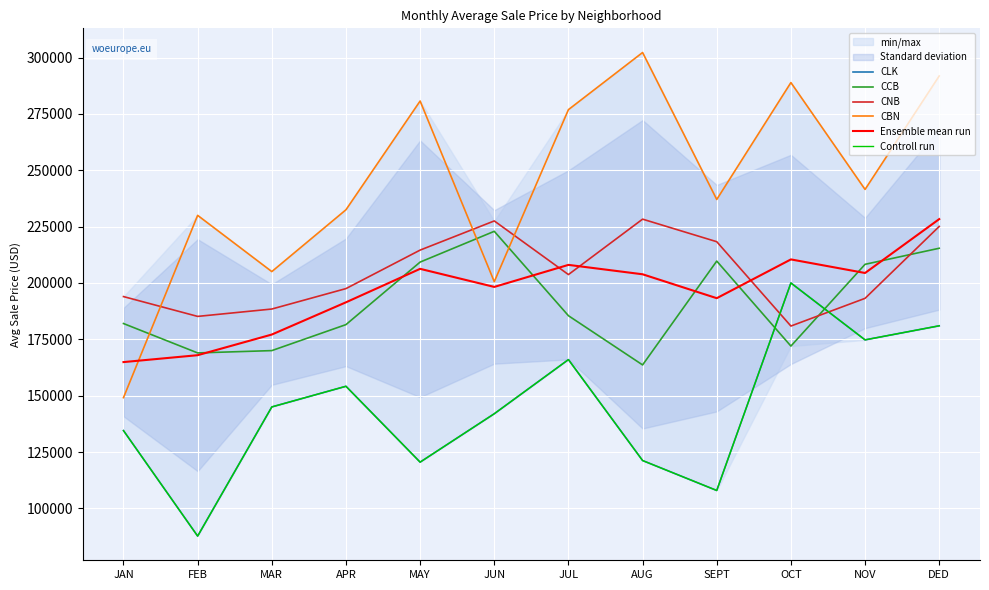

How many values in the Controll run series exceed 145000?

5